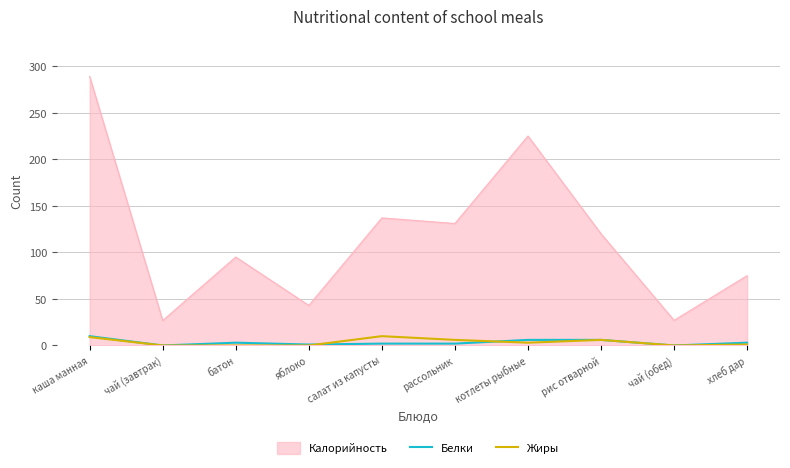

Where does the Белки series first go above 3?

каша манная